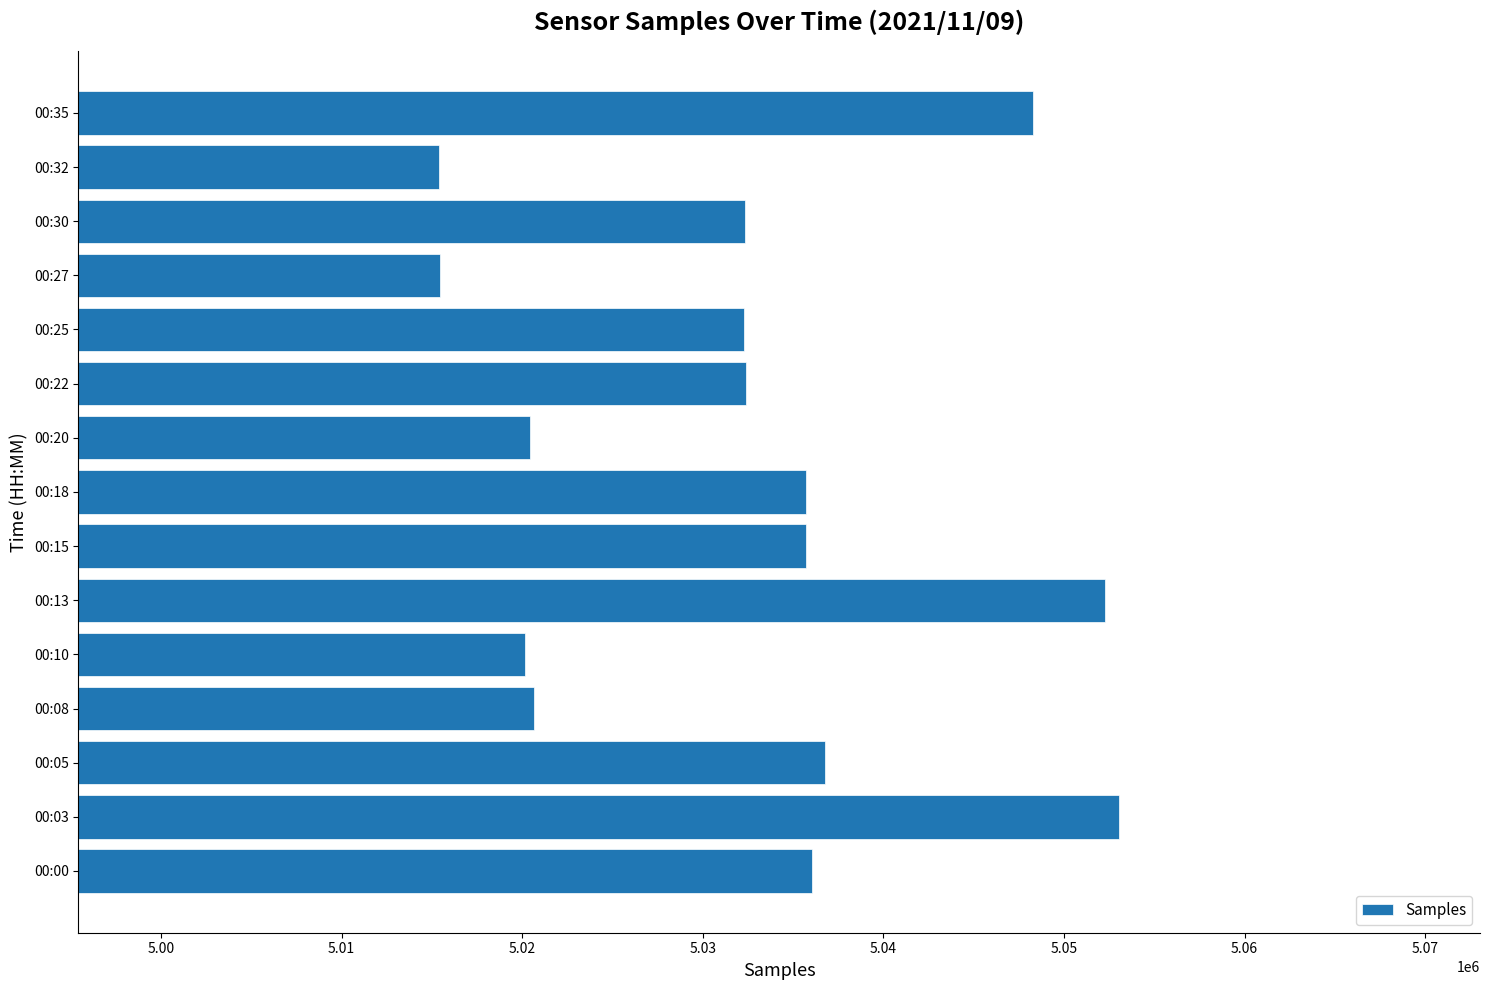

Are the bars horizontal?

Yes